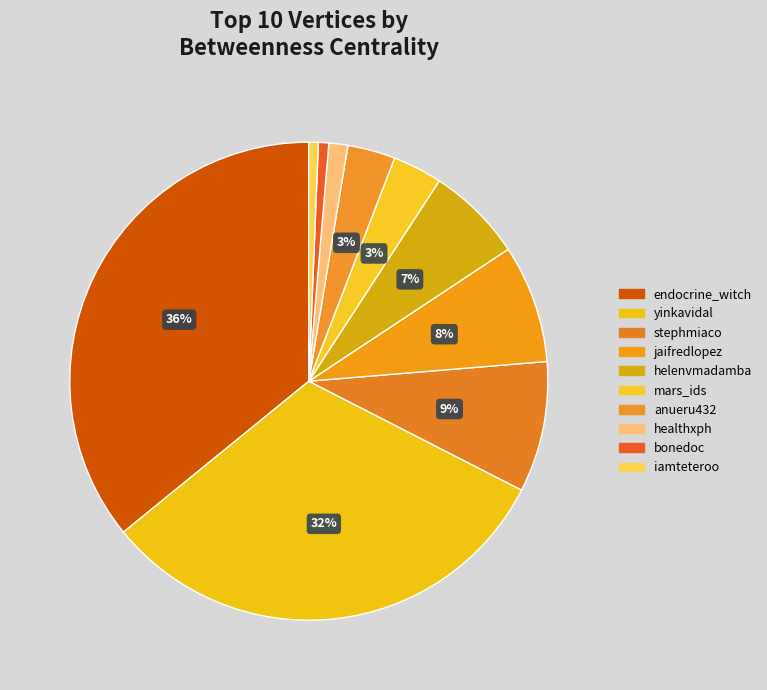

To the nearest percent, what is the average slice percentage?

10%